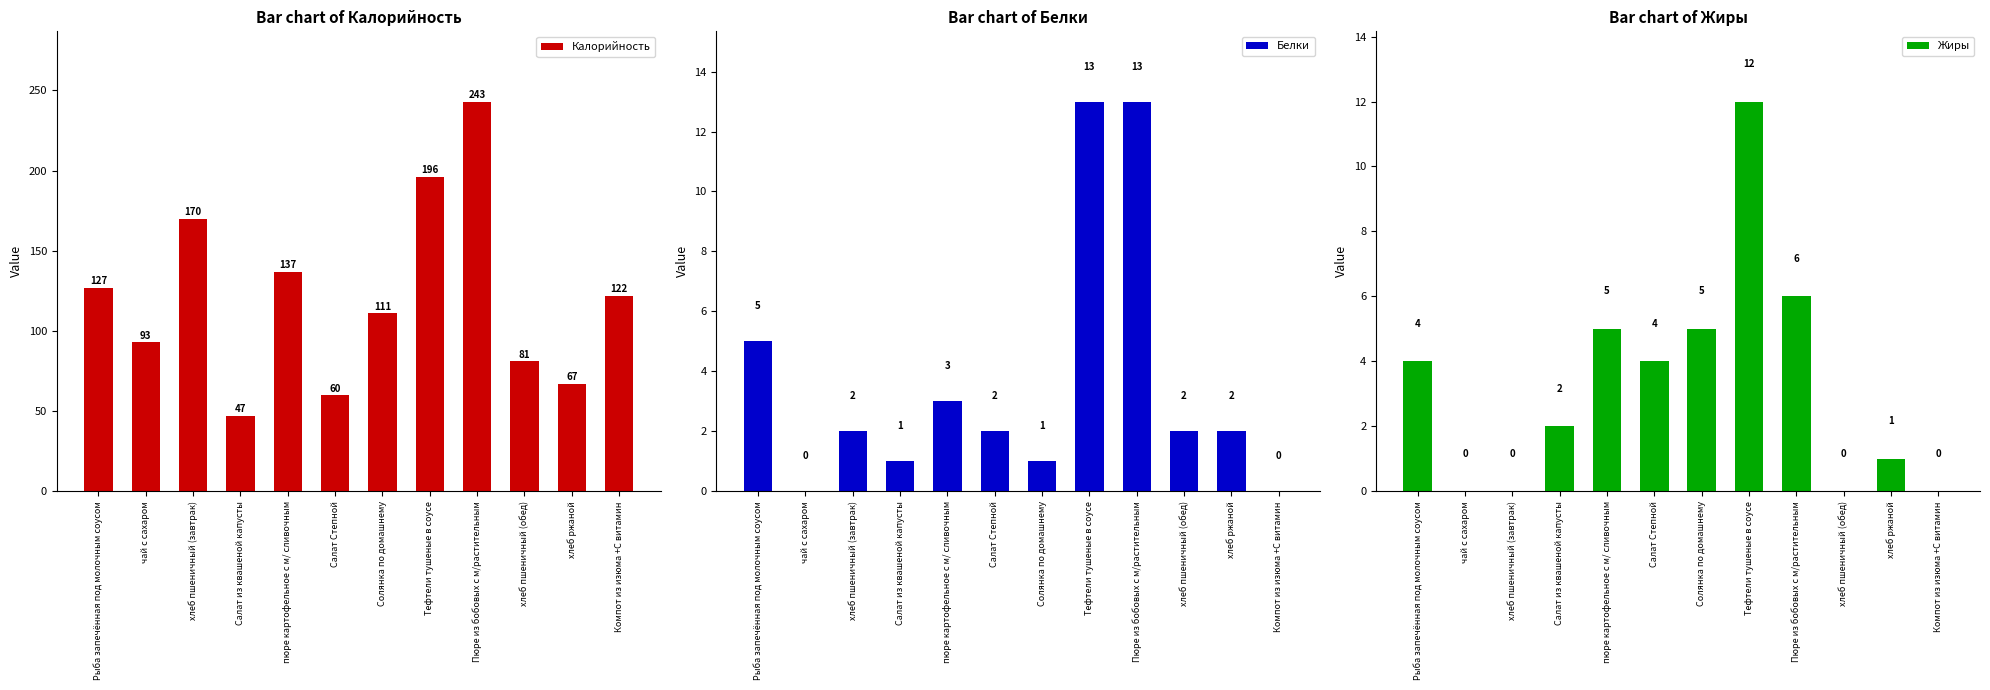

What is the label of the 12th bar from the left?

Компот из изюма +С витамин